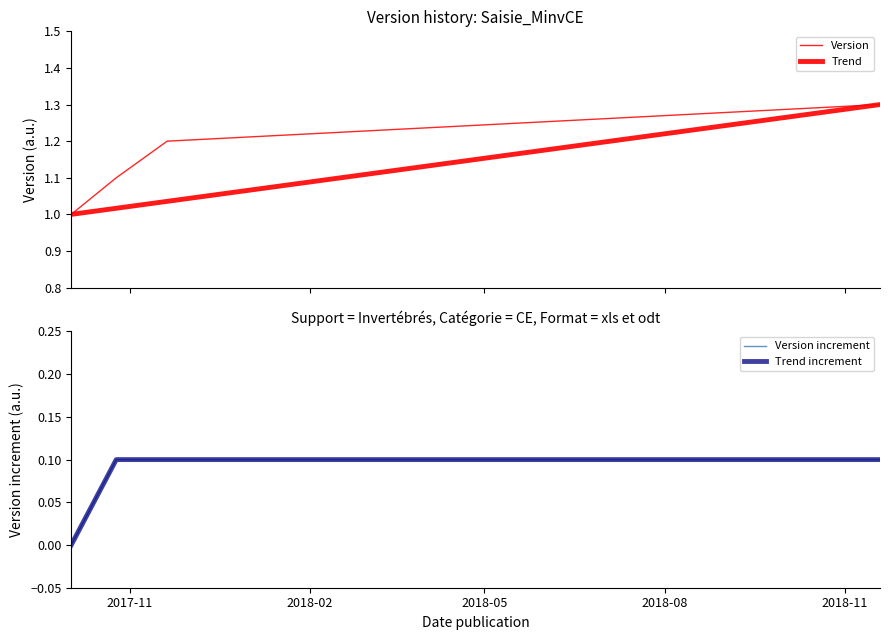

Rank the categories by value from highest to lowest.

2018-11-19, 2017-11-20, 2017-10-25, 2017-10-02